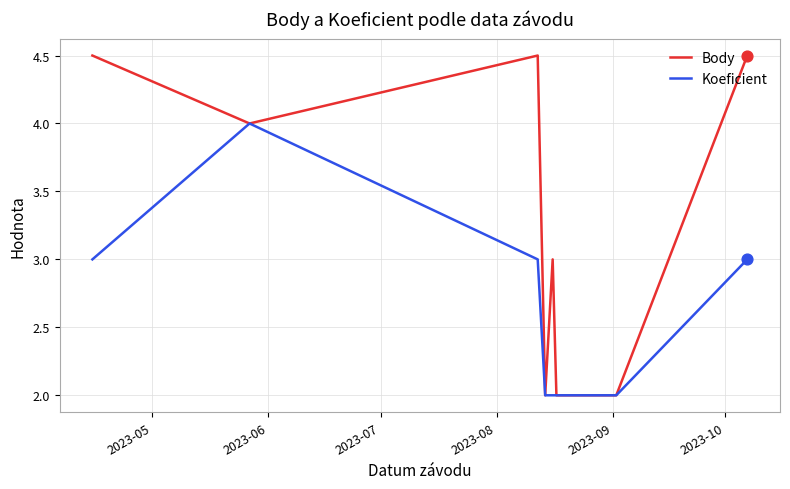

Which series has the largest total across all categories?

Body